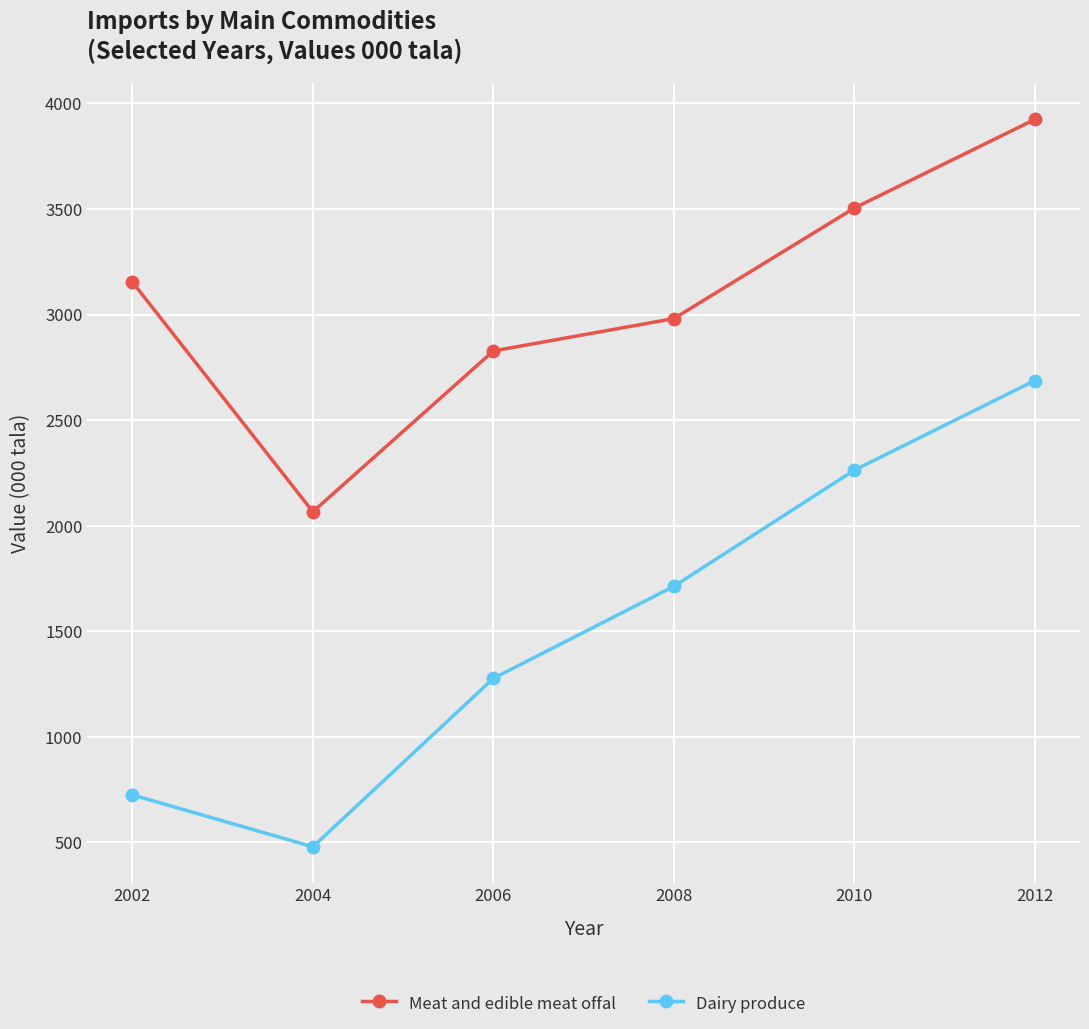

The Dairy produce series shows 2687.7 at 2012. True or false?

True